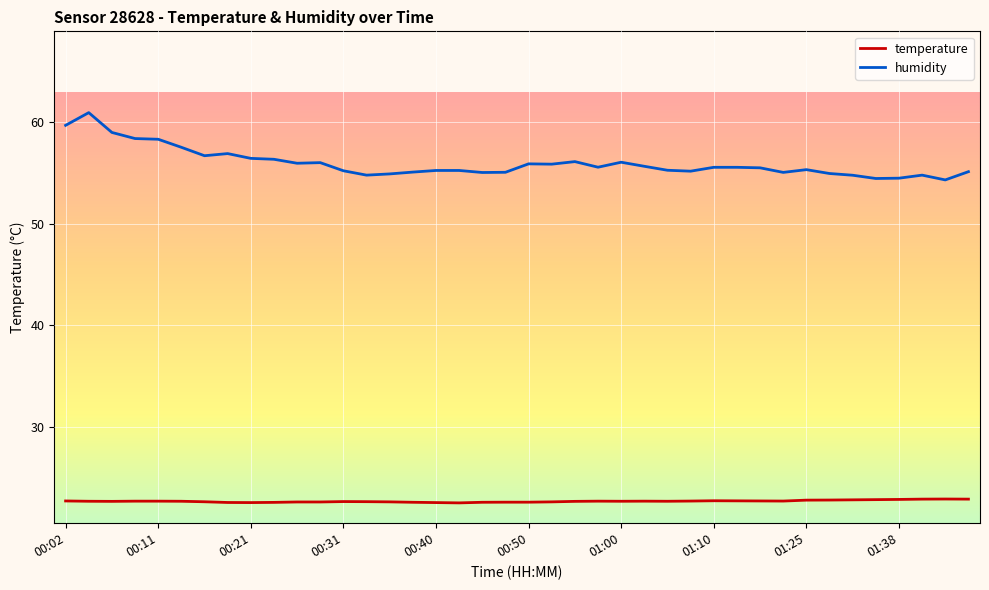

Rank the series by their average value, from highest to lowest.

humidity, temperature